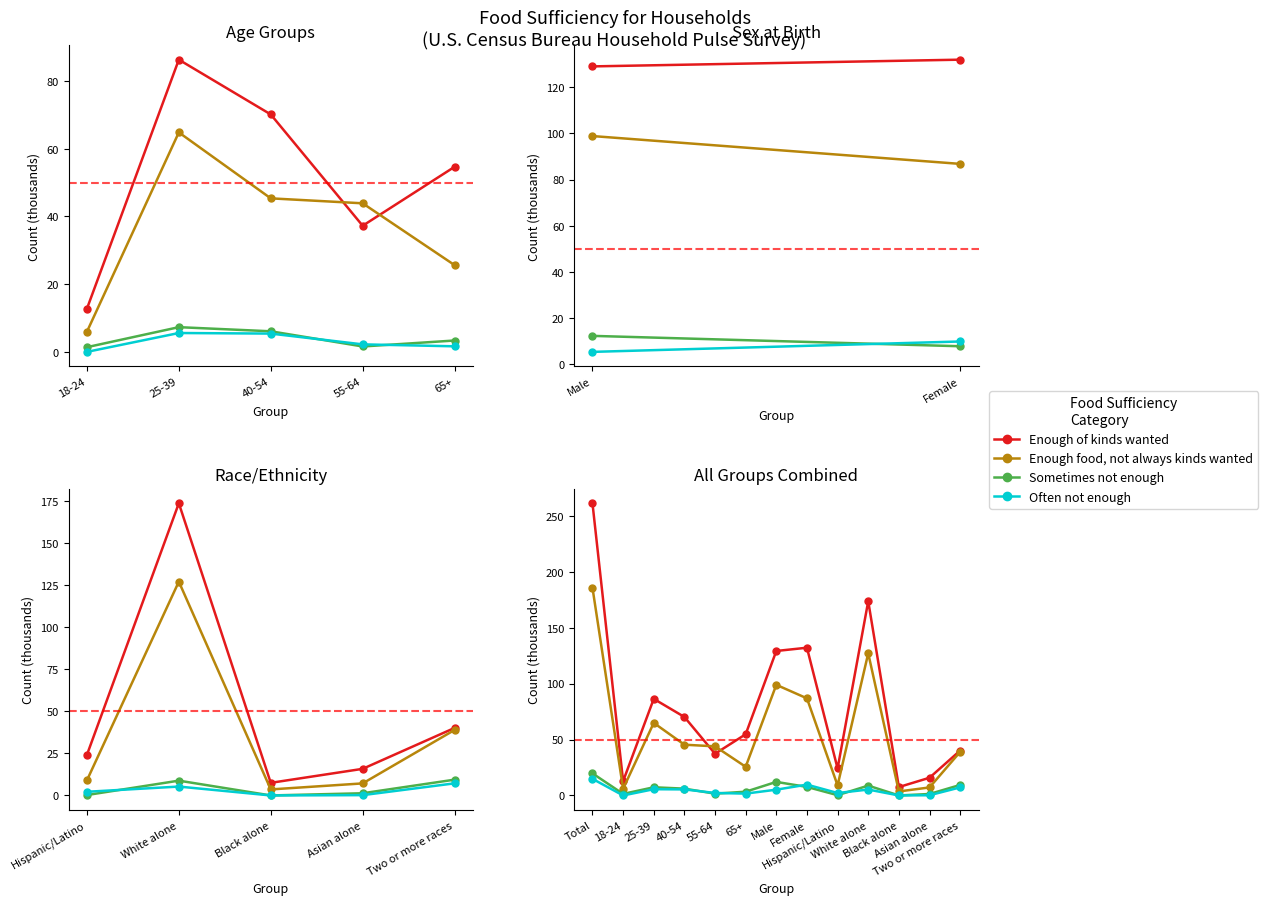

True or false: Sometimes not enough has more than 1 interior local peaks.

True